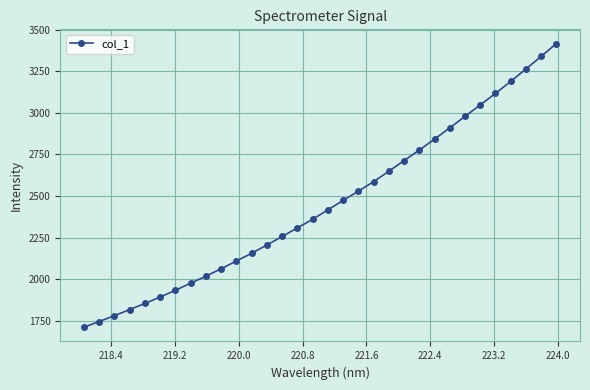

What is the difference between the maximum and minimum values?

1705.8